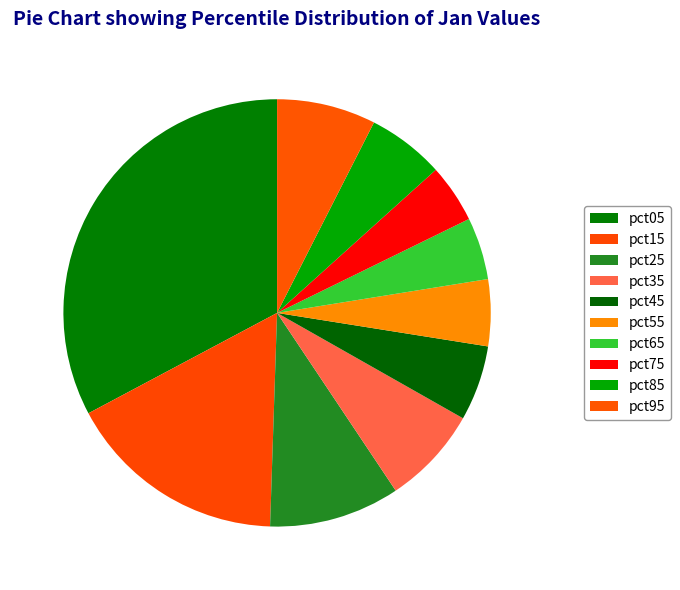

How many segments does this pie chart have?

10